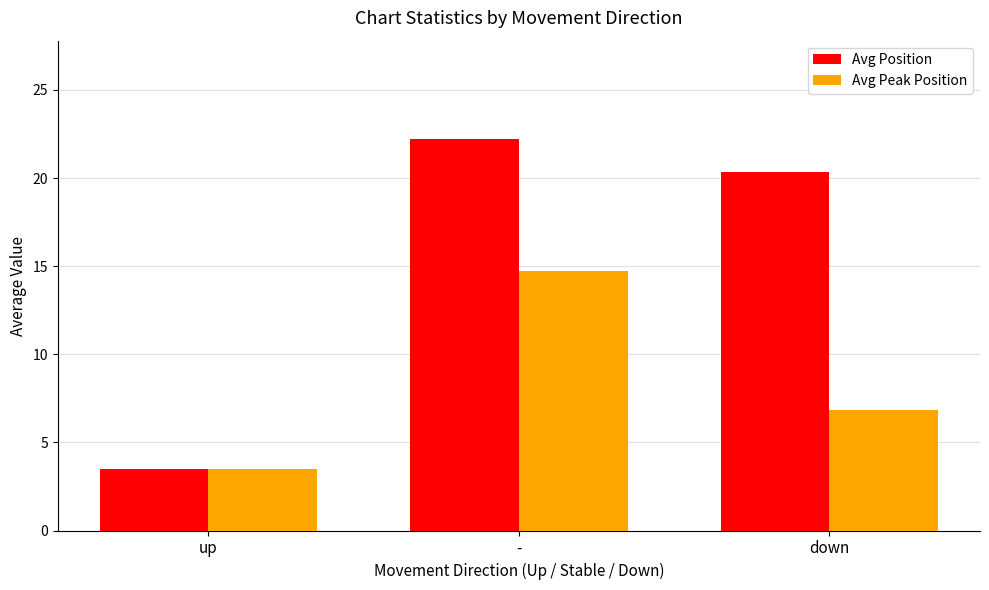

What is the total value across all series at -?

37.0